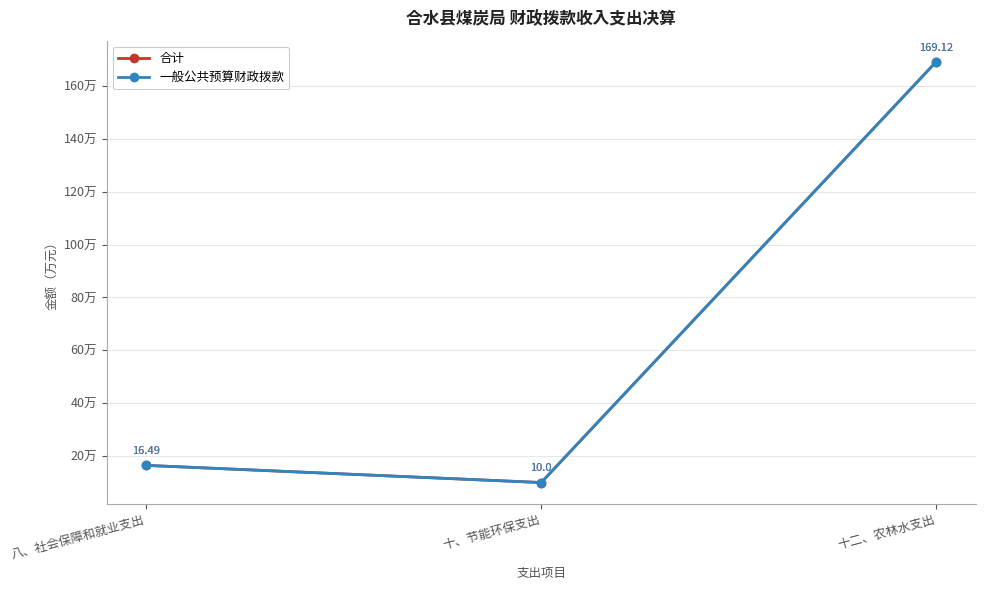

Is this an area chart (filled region under the line)?

No